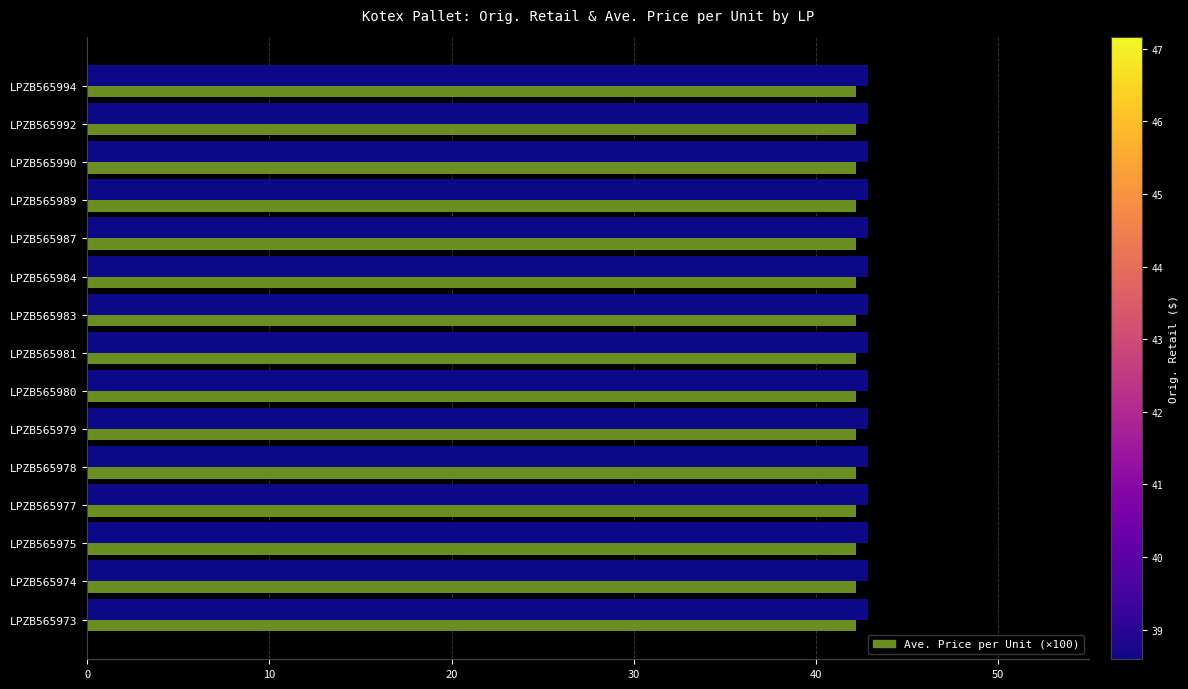

What is the spread (max minus min) of values at LPZB565974?

0.7